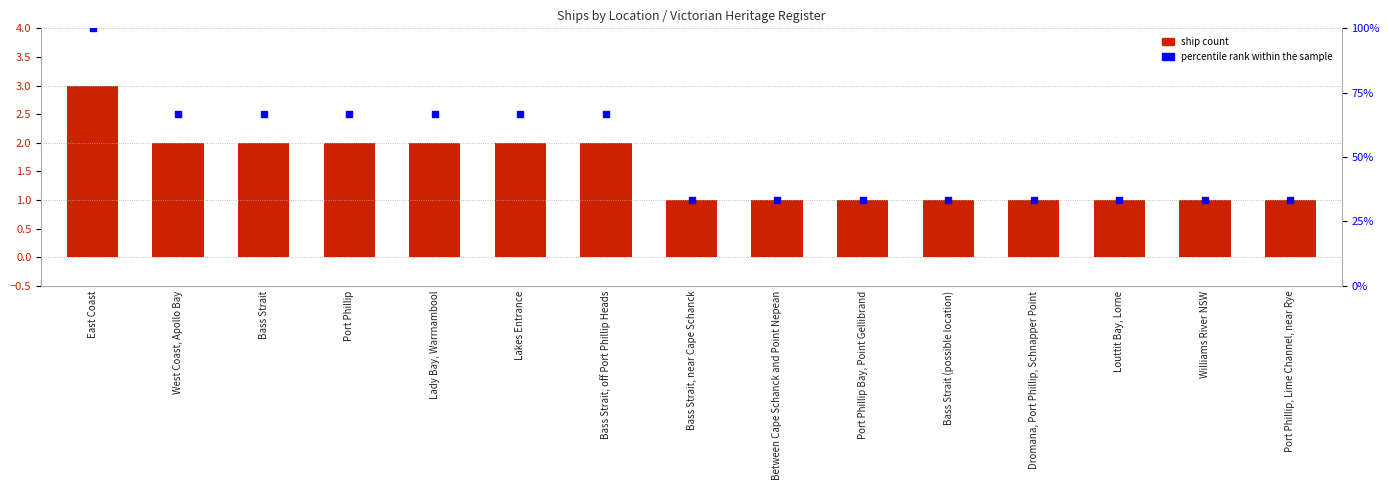

Which series reaches the minimum Y coordinate?

Ship Count